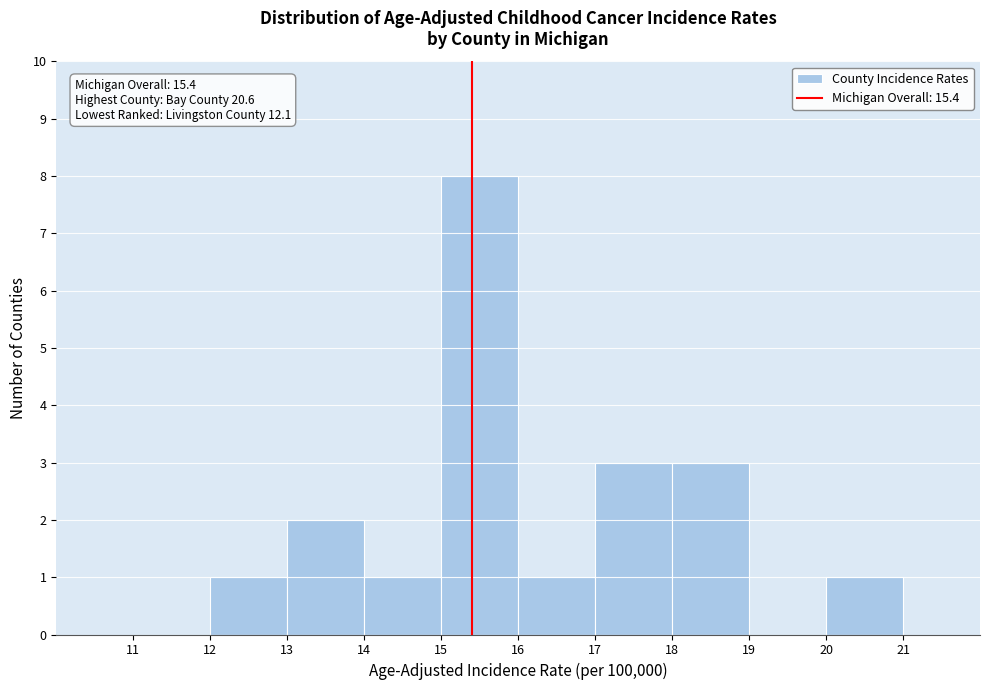

Over which range of the x-axis is the bar tallest?

15 to 16